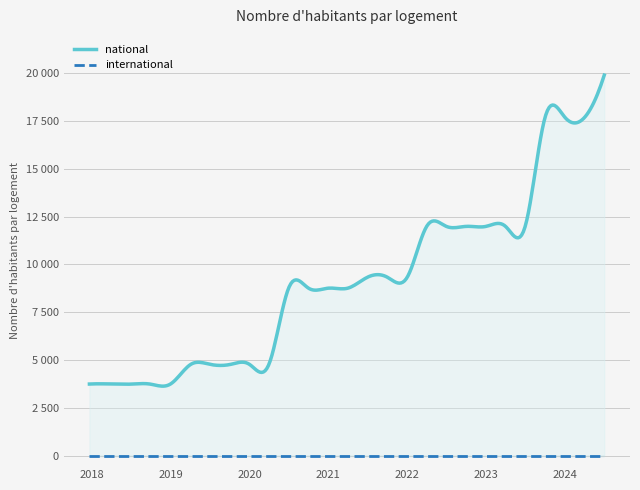

List the labels in order of international value, smallest first.

2017-12-22, 2018-04-09, 2018-07-11, 2018-09-28, 2019-01-01, 2019-04-06, 2019-07-01, 2019-10-09, 2020-01-01, 2020-04-01, 2020-07-01, 2020-10-01, 2021-01-01, 2021-04-01, 2021-07-01, 2021-10-01, 2022-01-01, 2022-04-01, 2022-07-01, 2022-10-01, 2023-01-01, 2023-04-01, 2023-07-01, 2023-10-01, 2024-01-01, 2024-04-01, 2024-07-01